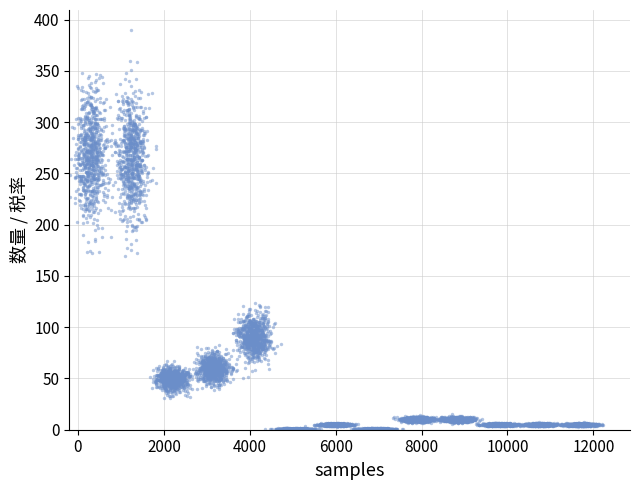

What is the range of X values (max minus min)?

5018.7